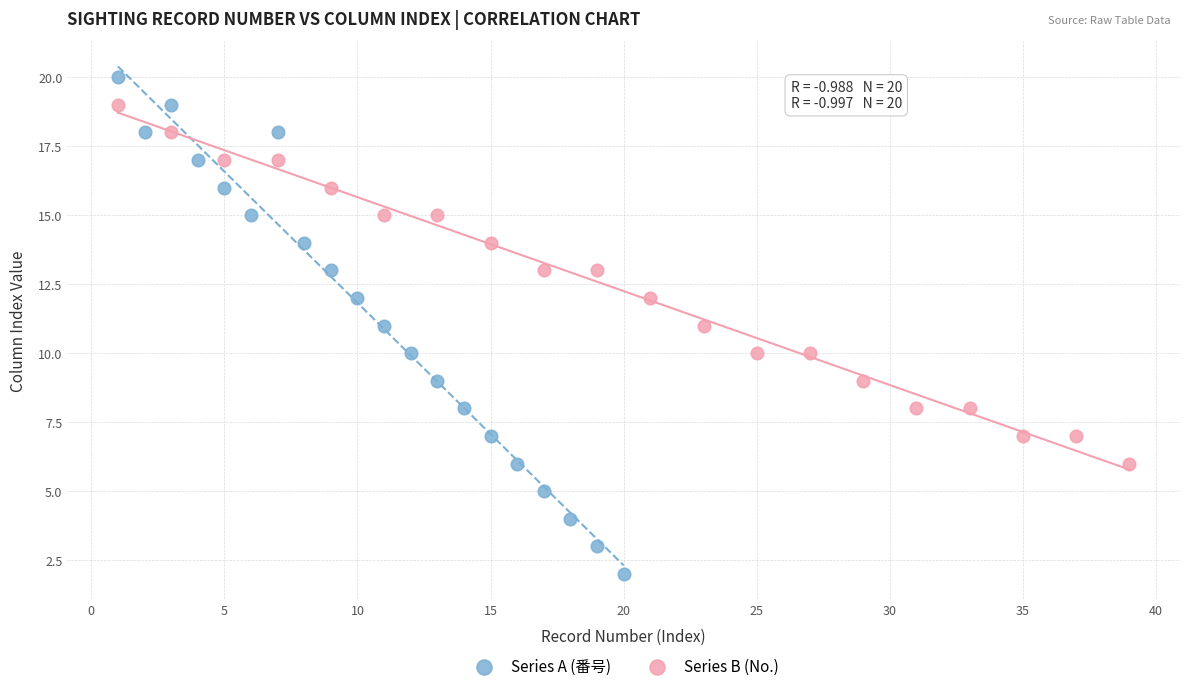

Which series reaches the maximum Y coordinate?

Series A (番号)